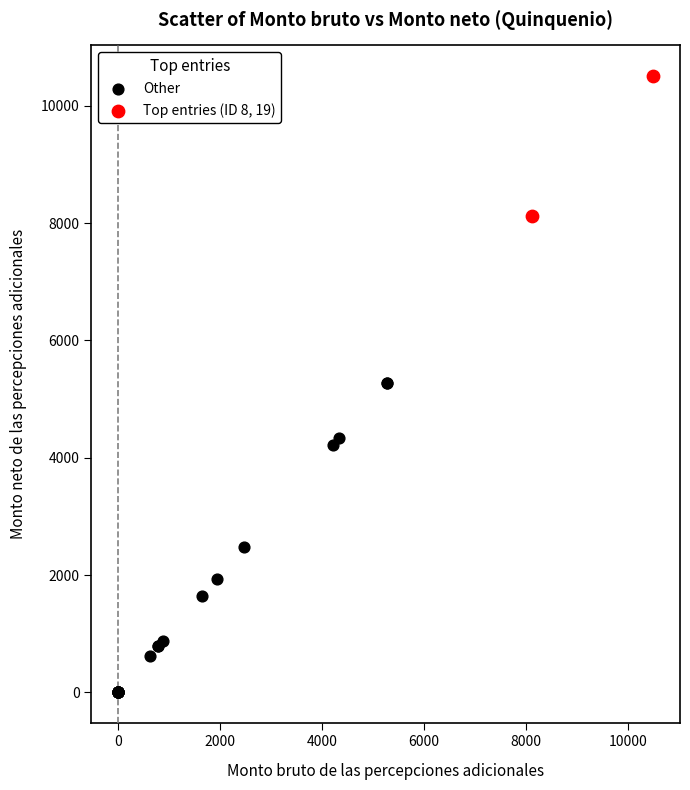

Which series reaches the maximum Y coordinate?

Top entries (ID 8, 19)